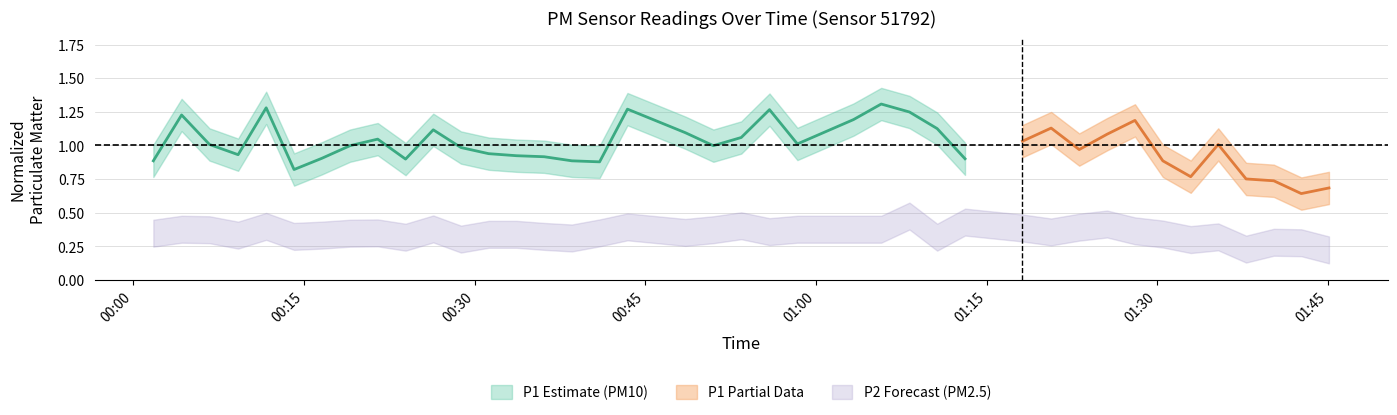

What is the minimum value shown in the chart?

0.2